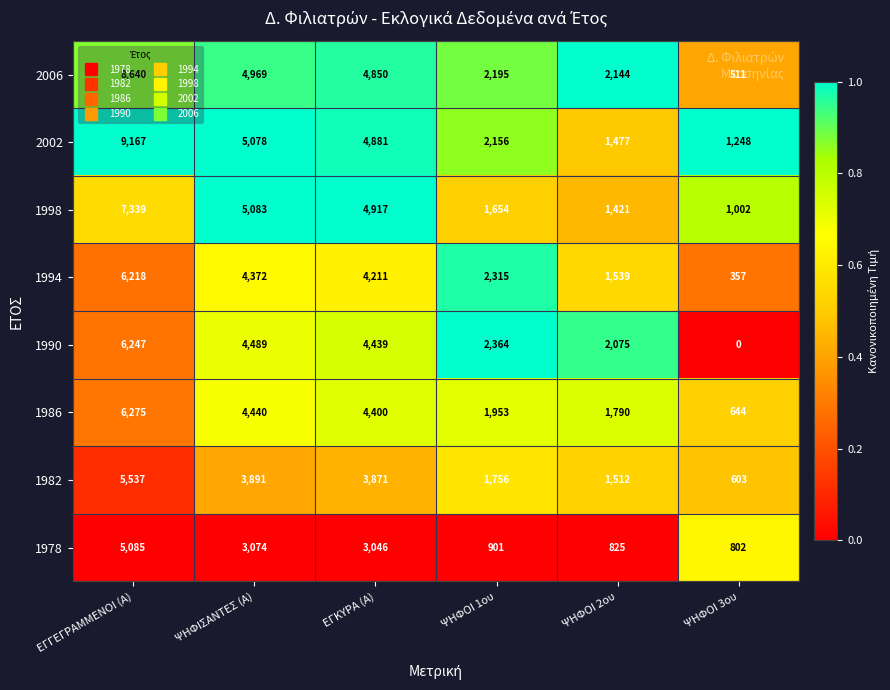

Which category has the lowest value in the 1982 series?

ΨΗΦΟΙ 3ου